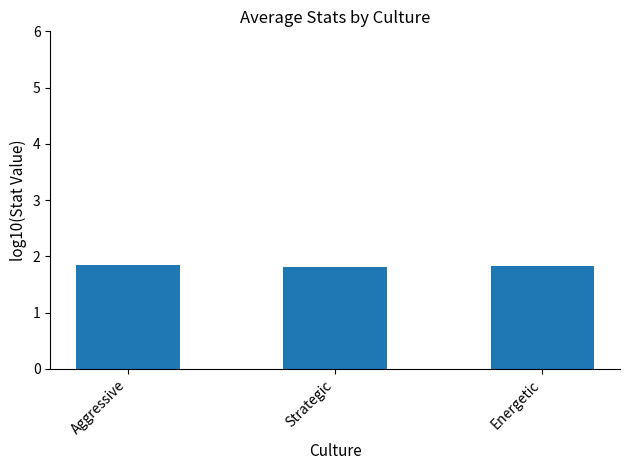

What is the greatest value displayed?

1.8